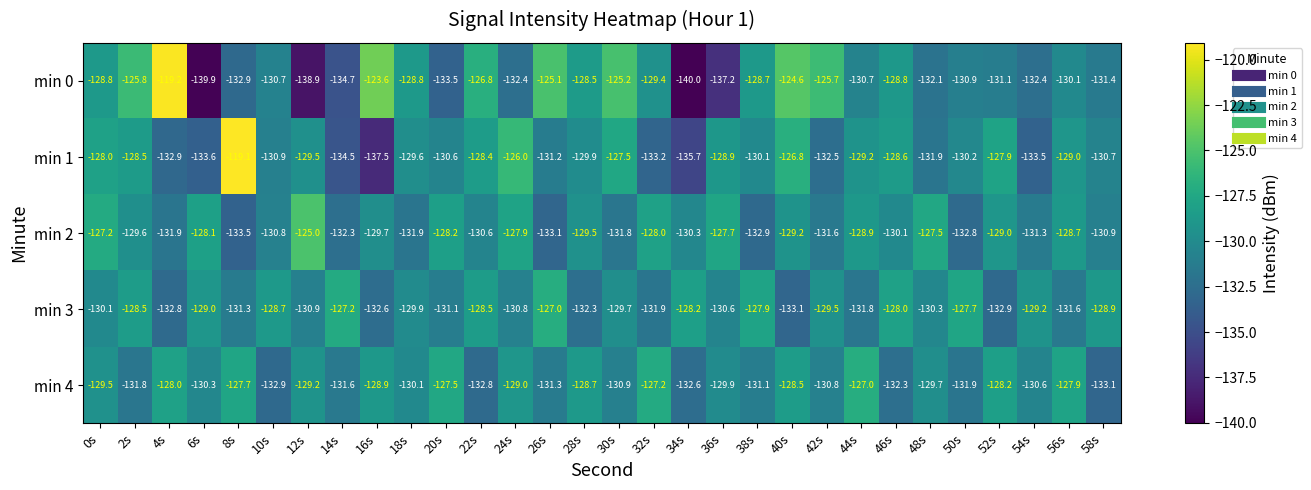

What is the sum of the min 2 values at 44s and 42s?

-260.5